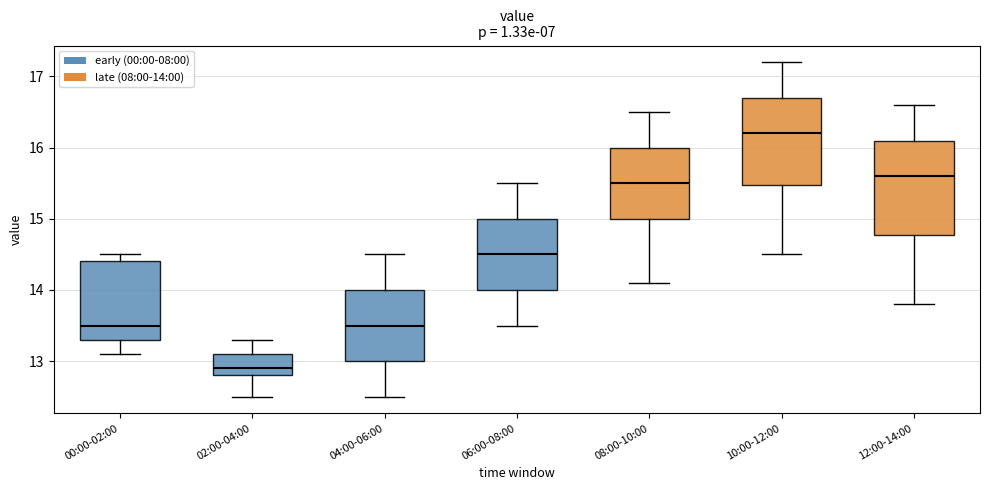

Which box's median line is the highest?

10:00-12:00